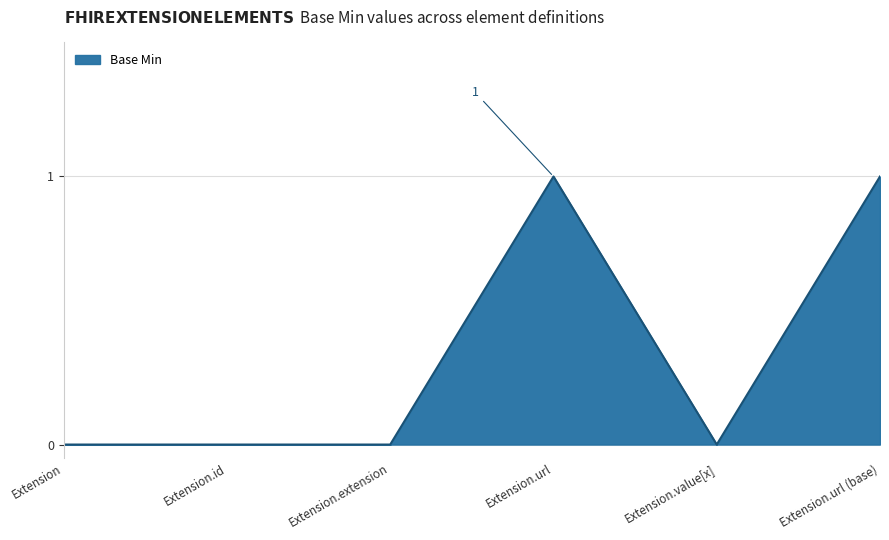

Count the values in the range 0 to 1.

6